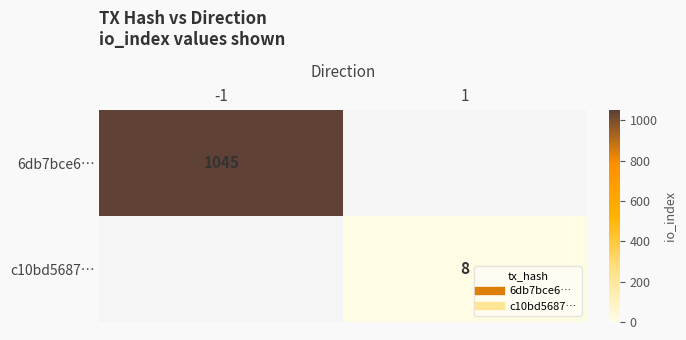

At -1, list the series in order from largest to smallest.

6db7bce6…, c10bd5687…